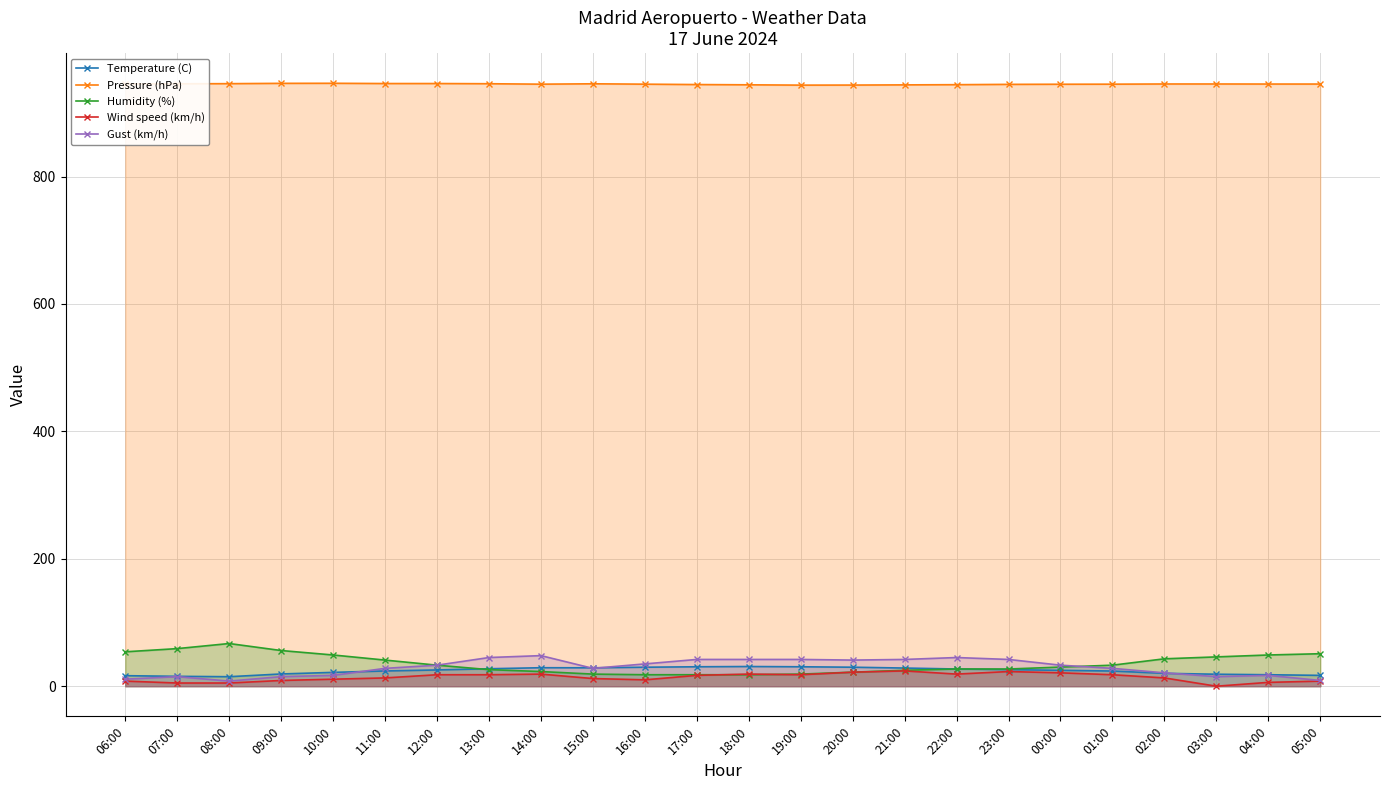

Which has a higher value, 07:00 or 15:00?

15:00